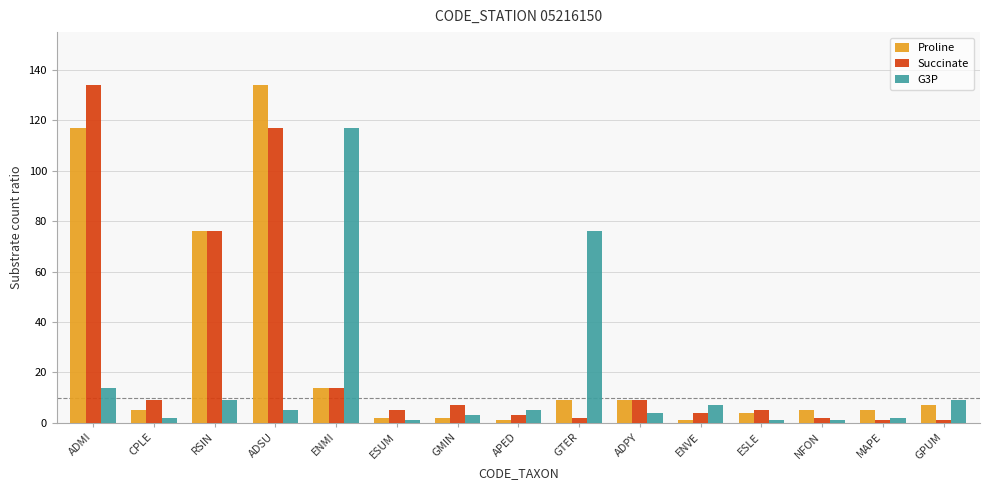

At which category is the sum across all series the highest?

ADMI